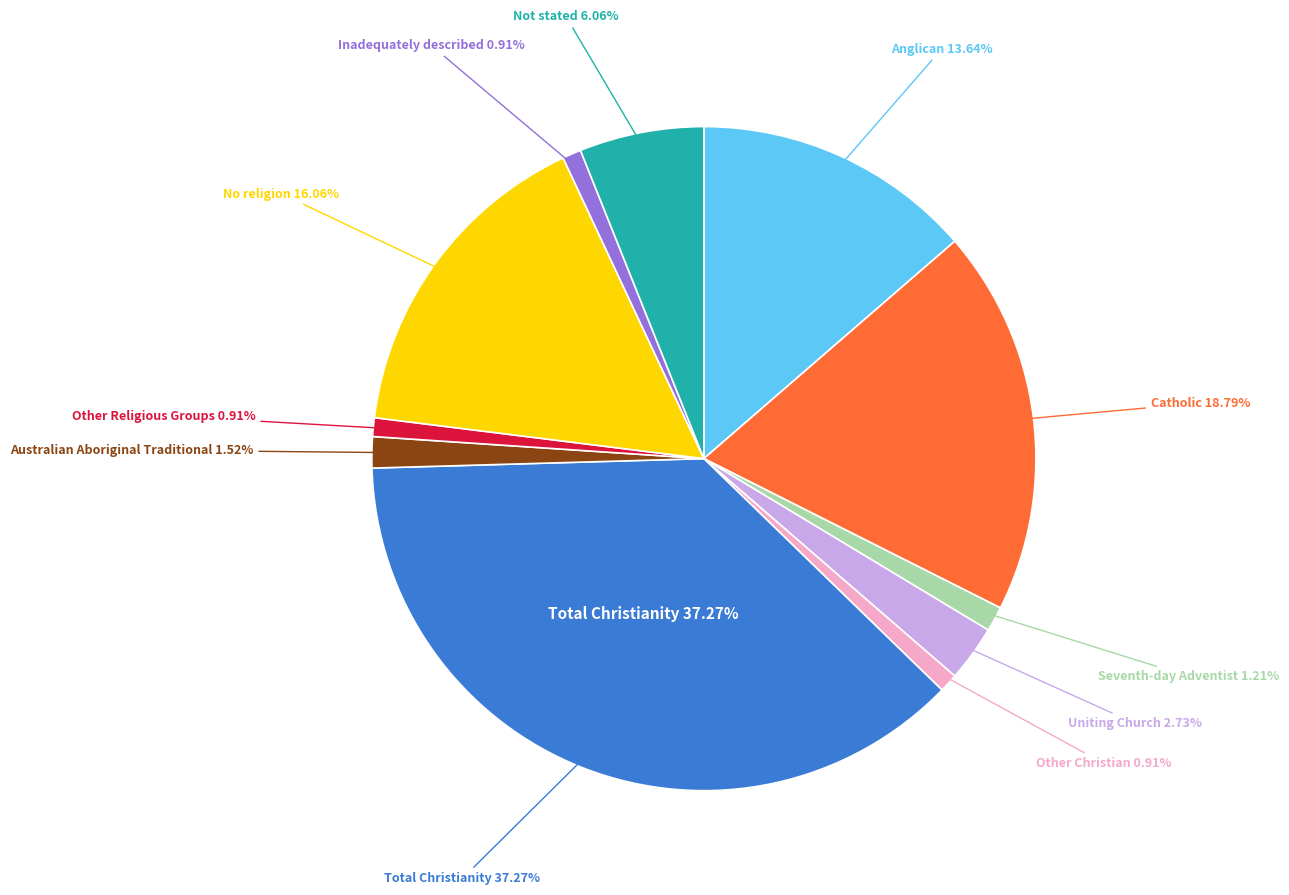

Combined, what portion of the pie is Uniting Church and Anglican?

16.4%